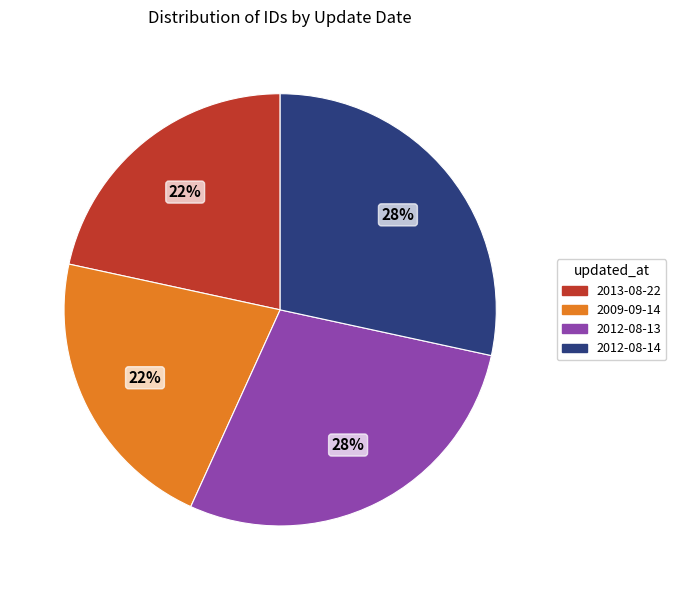

To the nearest percent, what is the average slice percentage?

25%